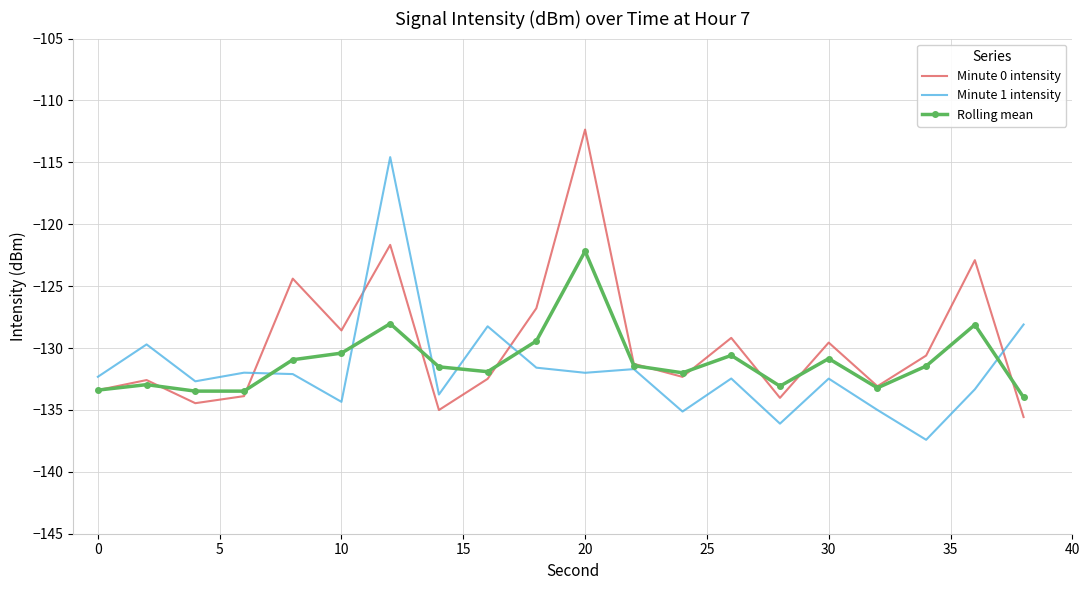

After their last crossing, which series has the higher values: Minute 1 intensity or Minute 0 intensity?

Minute 1 intensity